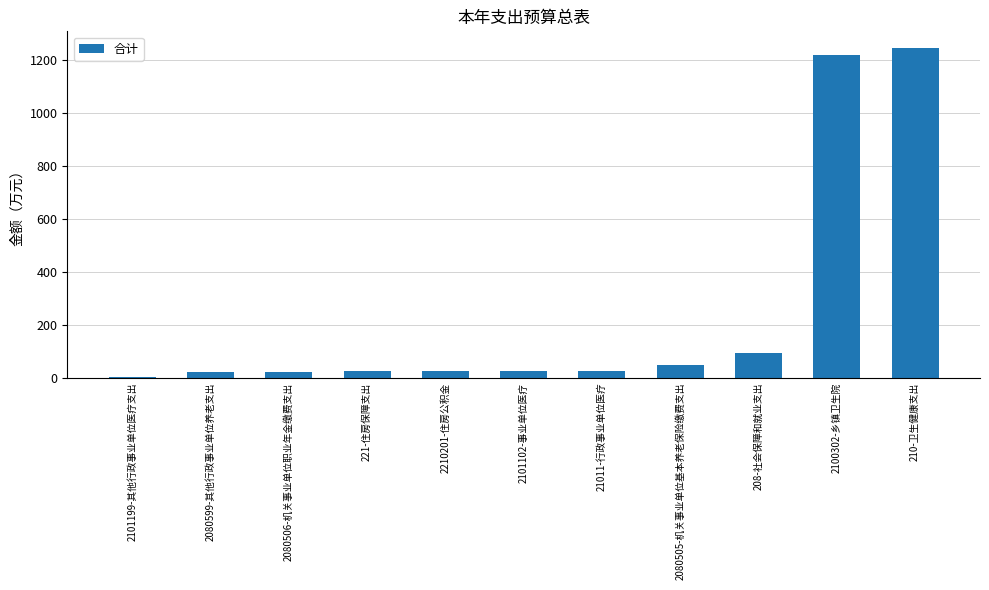

True or false: the data shows 1.2 at 2101199-其他行政事业单位医疗支出.

True